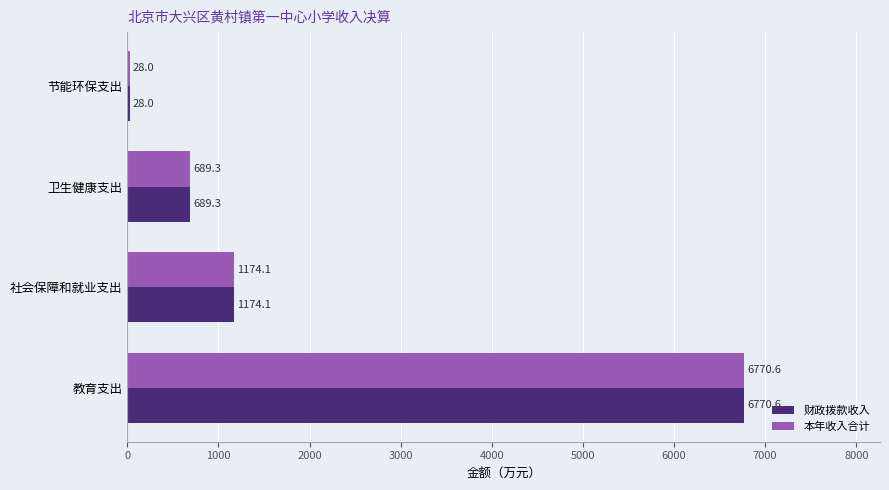

Where is 财政拨款收入 nearest to the value 3399?

社会保障和就业支出